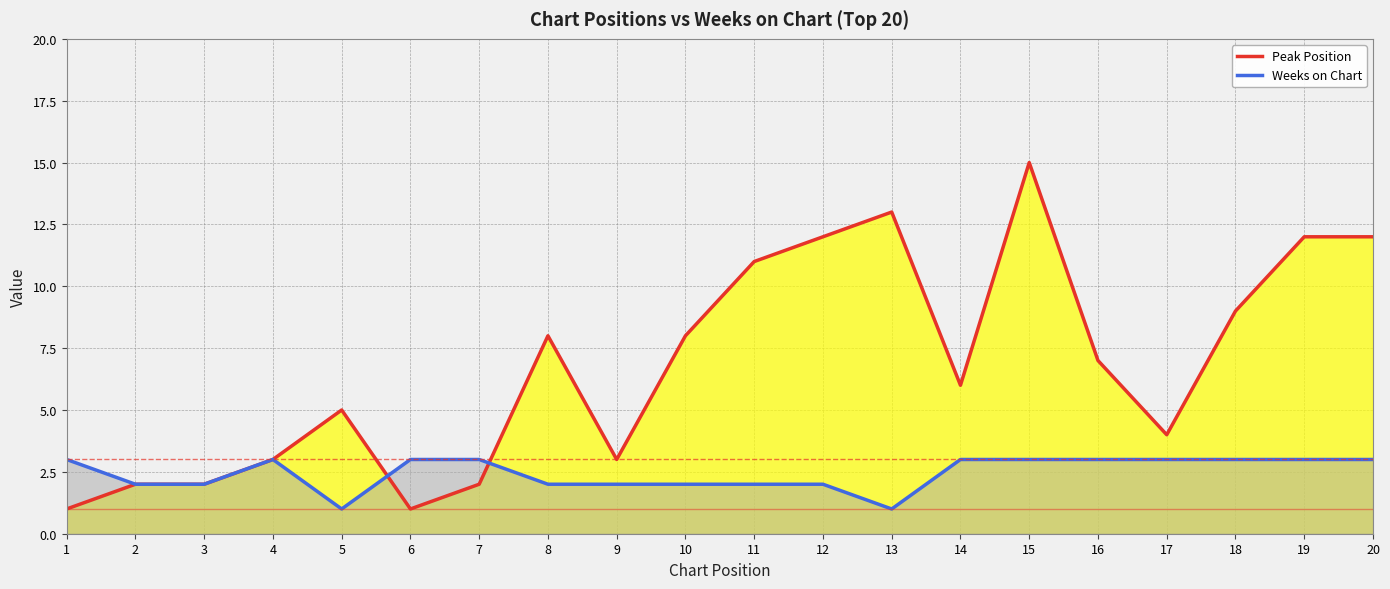

Is the value of Peak Position at 2 greater than the value of Weeks on Chart at 15?

No